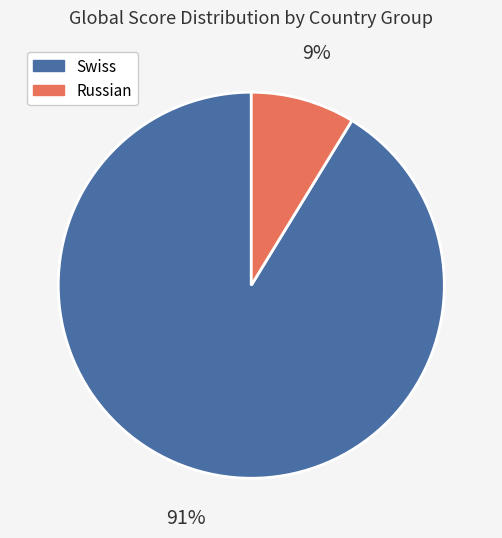

What percentage is the Russian slice, to the nearest percent?

9%